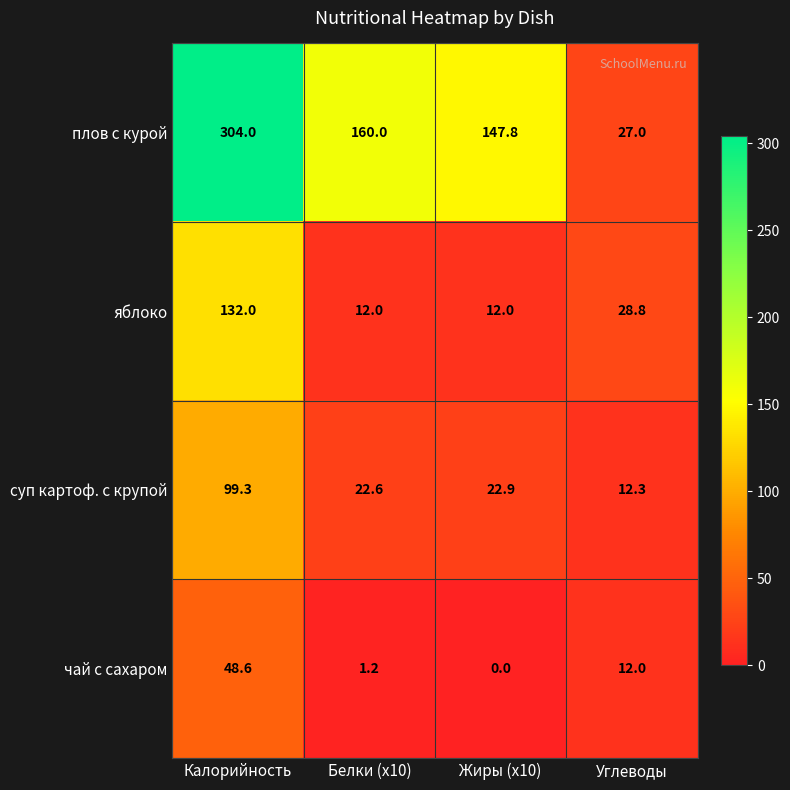

Which label corresponds to the largest value in the chart?

Калорийность